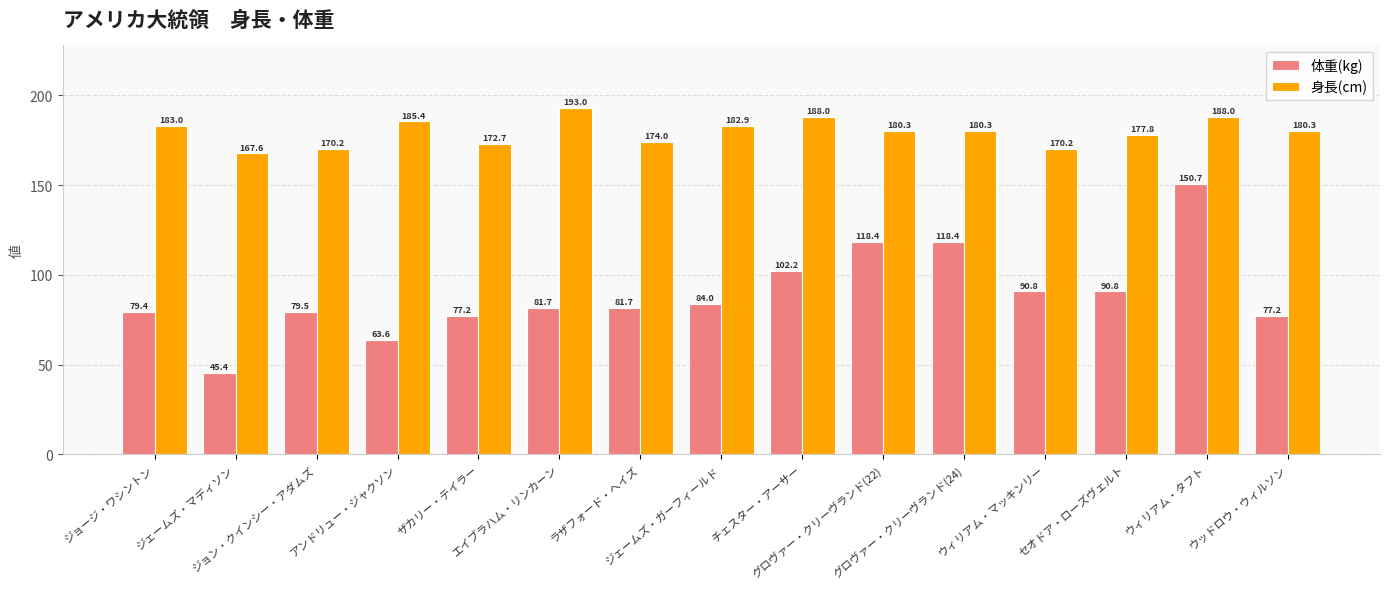

At which label is 体重(kg) closest to 98?

チェスター・アーサー